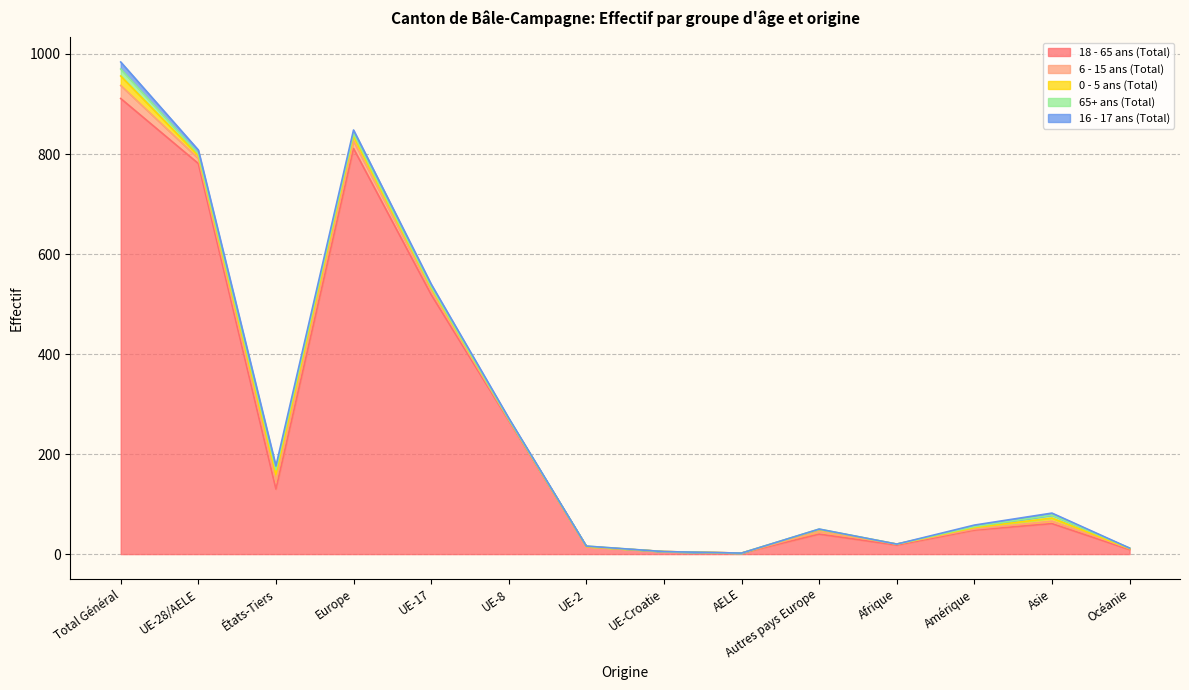

Rank the categories by 0 - 5 ans (Total) value from lowest to highest.

UE-2, UE-Croatie, AELE, Afrique, Océanie, UE-8, Amérique, Autres pays Europe, UE-17, UE-28/AELE, Asie, Europe, États-Tiers, Total Général